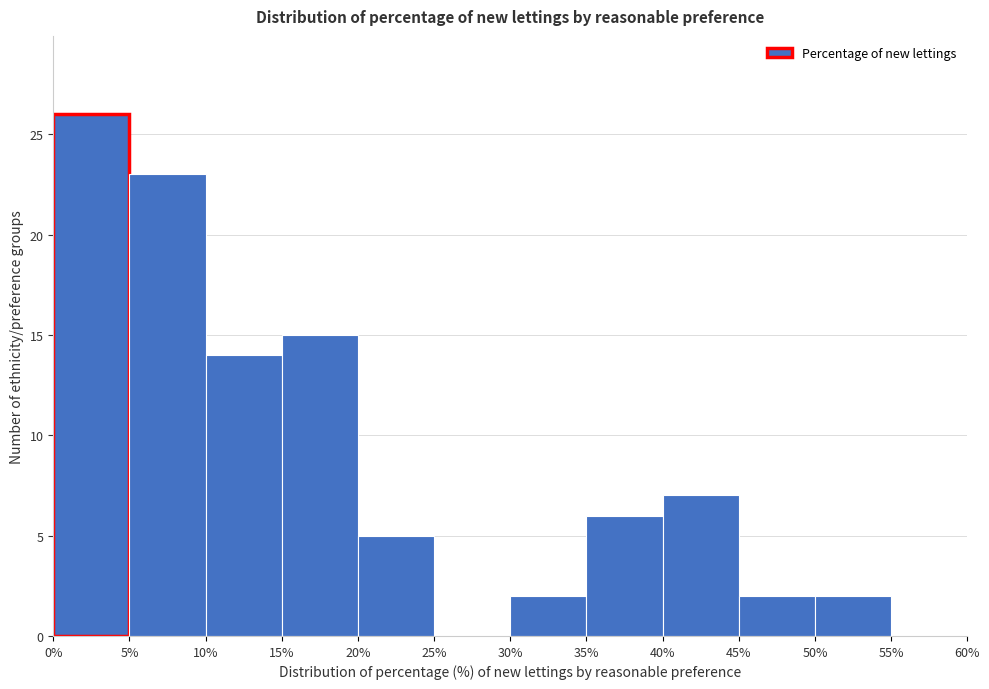

Reading left to right, list every bar in this chart as the range it spans on the x-axis followed by its height. The values are not printed on the chart, so give them approximately, as read against the axis.

0% to 5%: 26
5% to 10%: 23
10% to 15%: 14
15% to 20%: 15
20% to 25%: 5
25% to 30%: 0
30% to 35%: 2
35% to 40%: 6
40% to 45%: 7
45% to 50%: 2
50% to 55%: 2
55% to 60%: 0